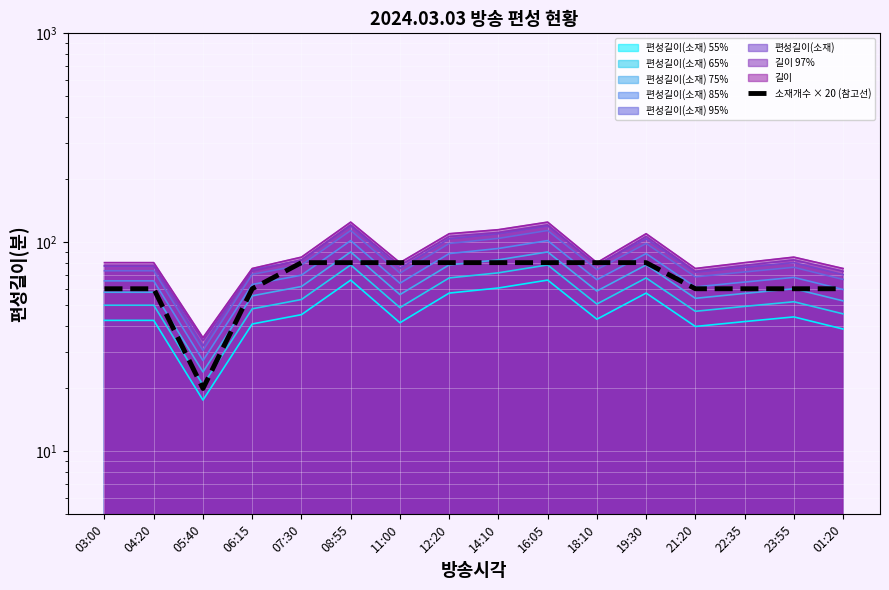

Reading left to right, transcribe all the data shown in this chart.

60	60	20	60	80	80	80	80	80	80	80	80	60	60	60	60